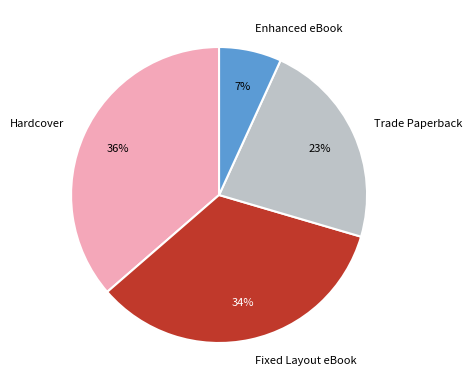

Combined, do Enhanced eBook and Trade Paperback account for over 50%?

No